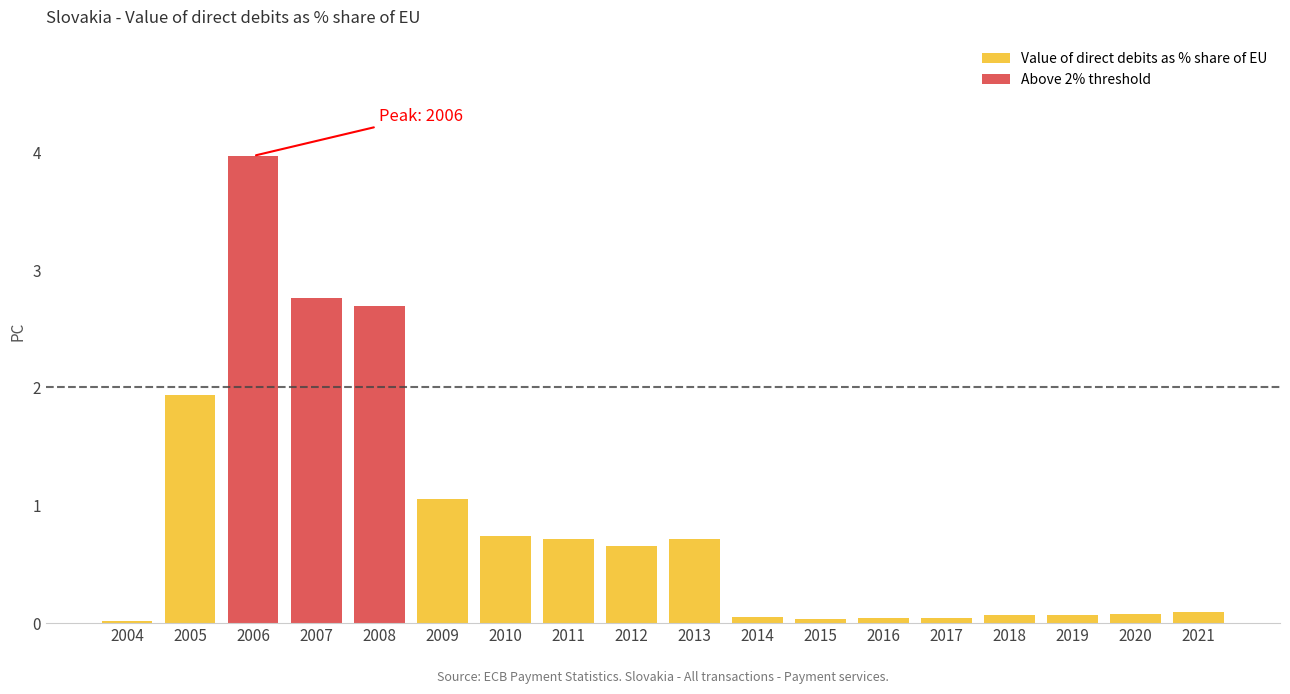

What is the difference between the second highest and second lowest values?

2.7